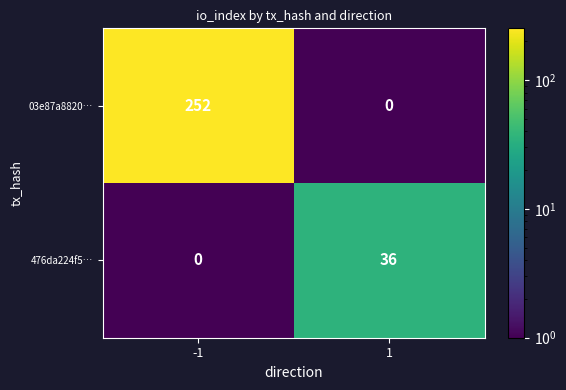

What is the difference between the 476da224f5… values at -1 and 1?

36